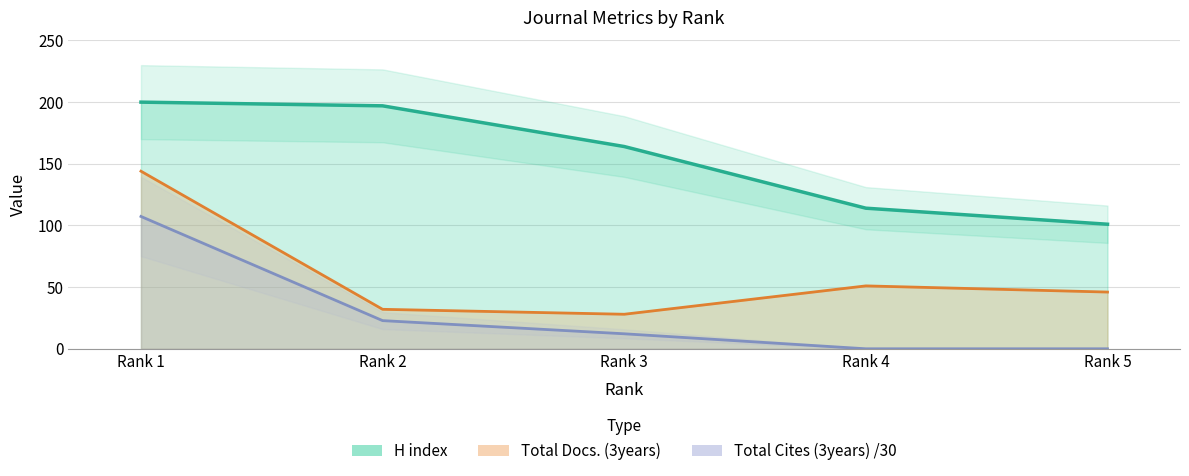

The value of Total Docs. (3years) at Rank 1 is 144.0. True or false?

True